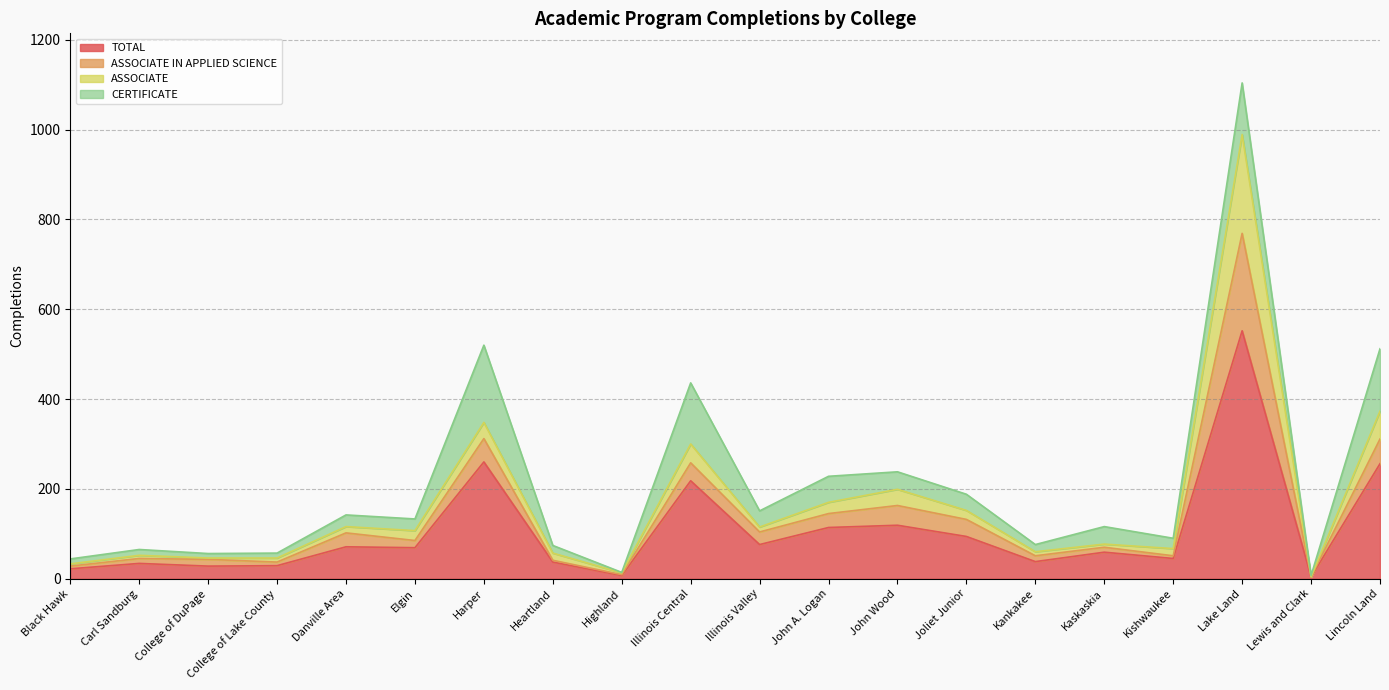

True or false: TOTAL and CERTIFICATE cross at least once.

False